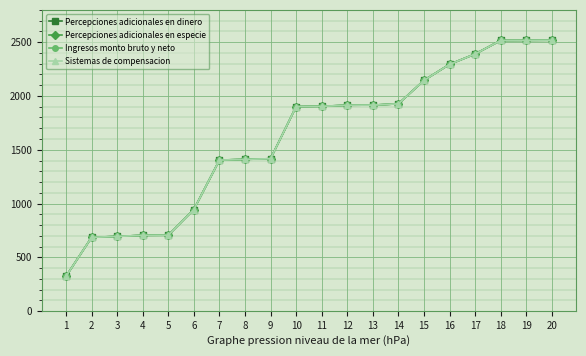

Does the chart have visible grid lines?

Yes